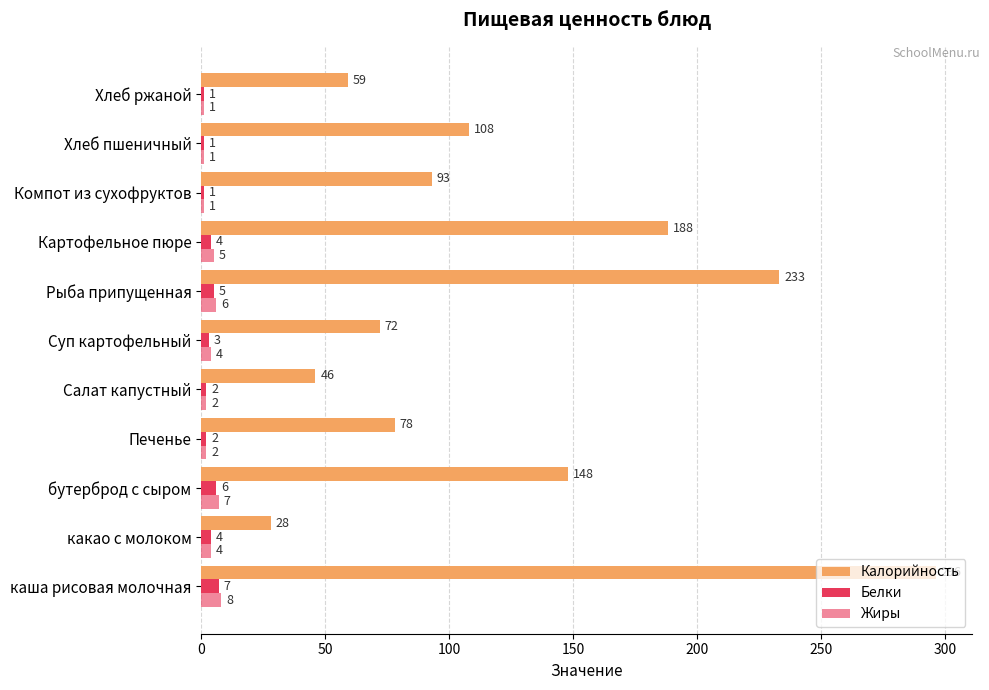

Count the Белки values in the range 1 to 5.

9